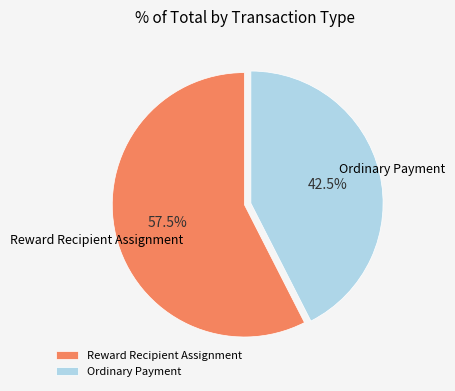

Which slice is the smallest?

Ordinary Payment